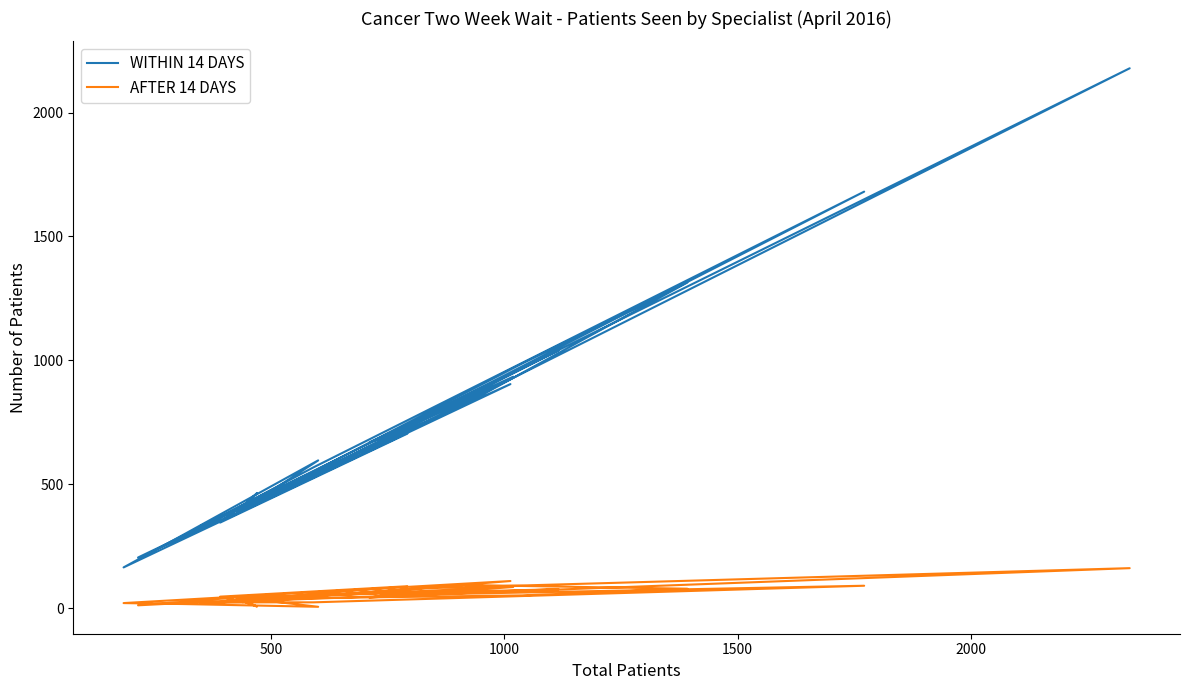

True or false: AFTER 14 DAYS and WITHIN 14 DAYS cross at least once.

False